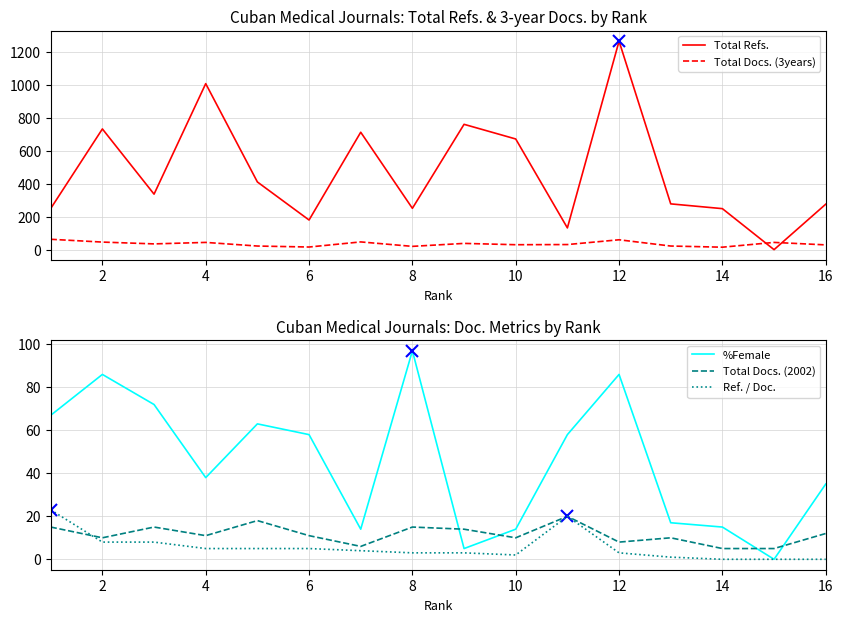

True or false: Ref. / Doc. has a value of 3 at 12.

True